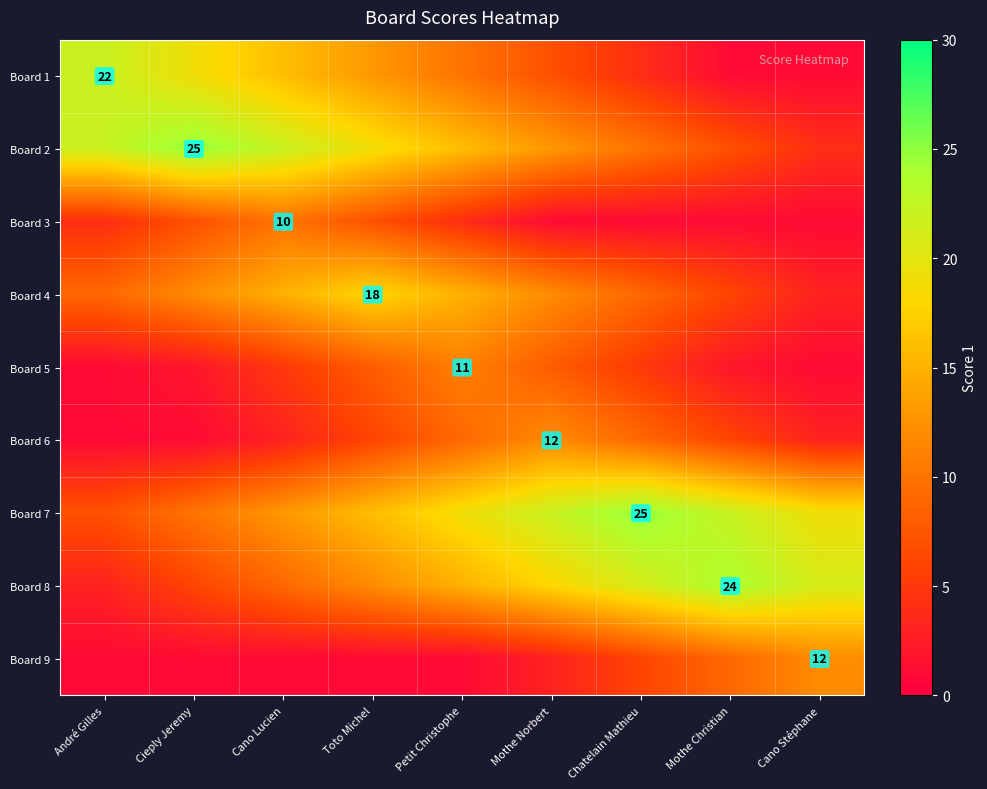

The Board 8 series shows 24 at Mothe Christian. True or false?

True